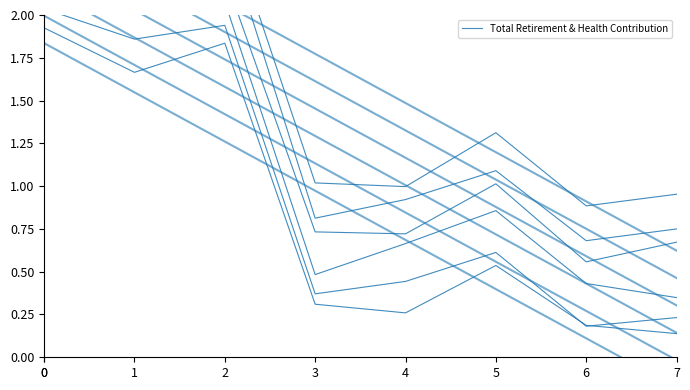

Rank the series at 1 from highest to lowest value.

Total Retirement & Health Contribution (offset 5), Total Retirement & Health Contribution (offset 4), Total Retirement & Health Contribution (offset 3), Total Retirement & Health Contribution (offset 2), Total Retirement & Health Contribution (offset 1), Total Retirement & Health Contribution (offset 0)